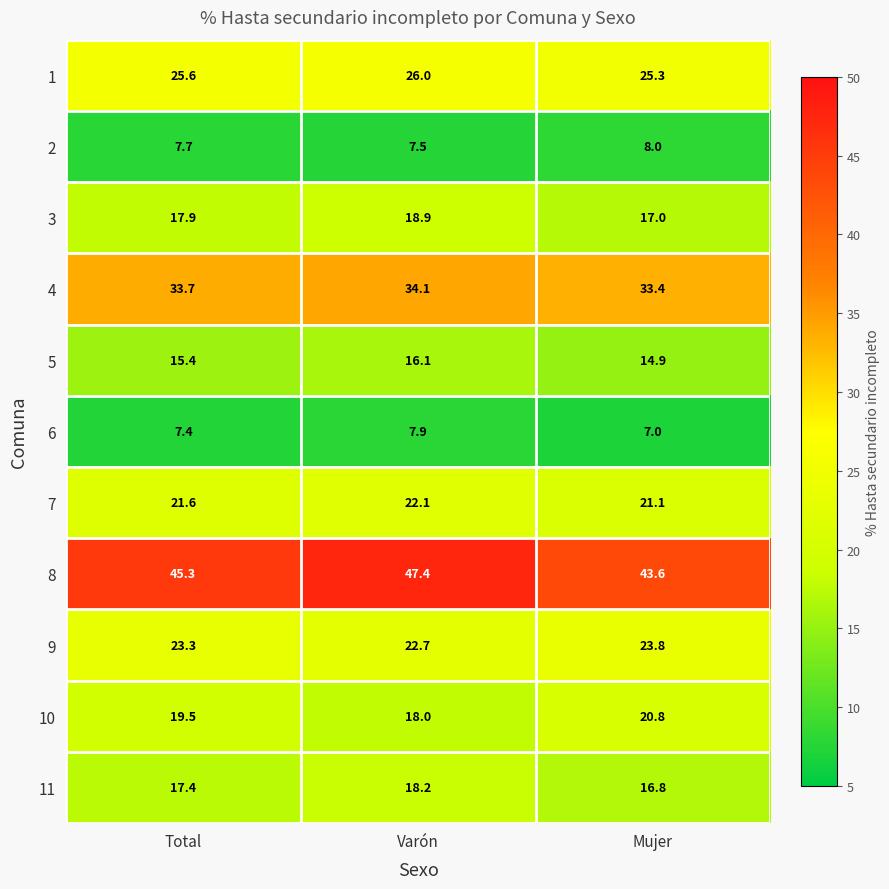

What is the difference between the highest and lowest values at Varón?

39.9